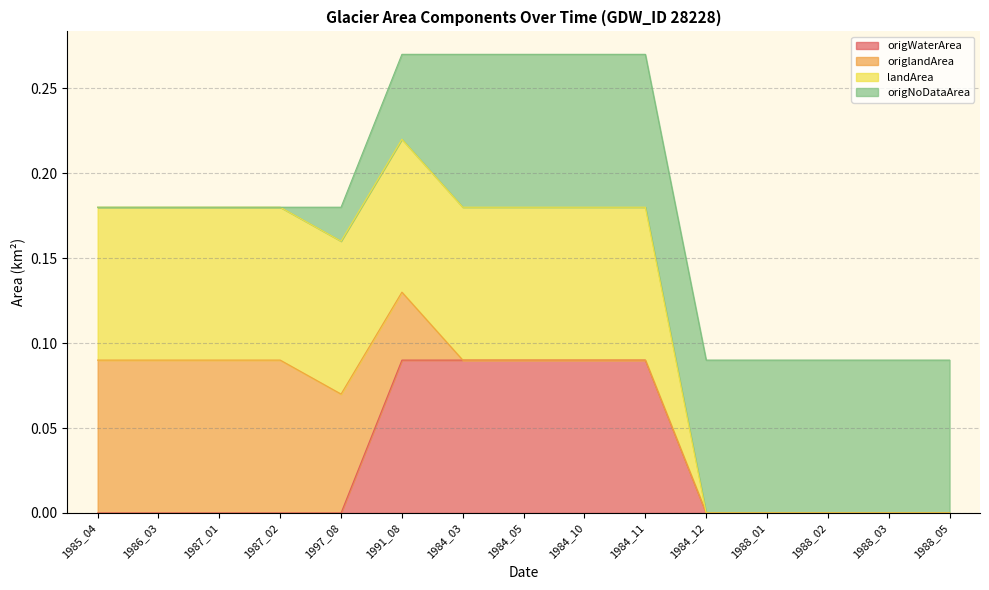

Which label corresponds to the largest value in the chart?

1991_08